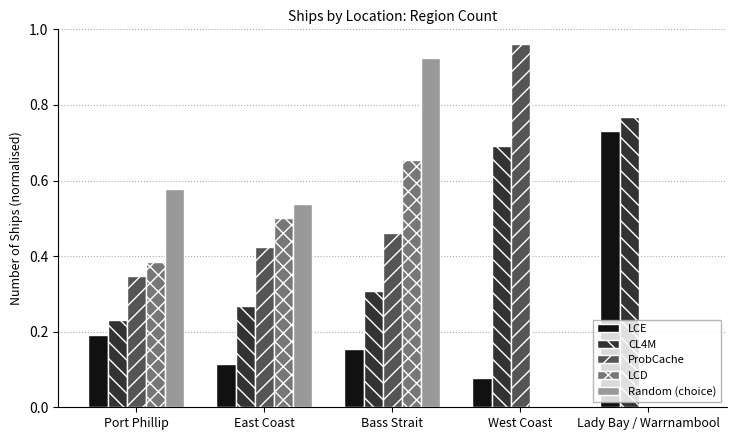

What is the sum of all ProbCache values?

2.2